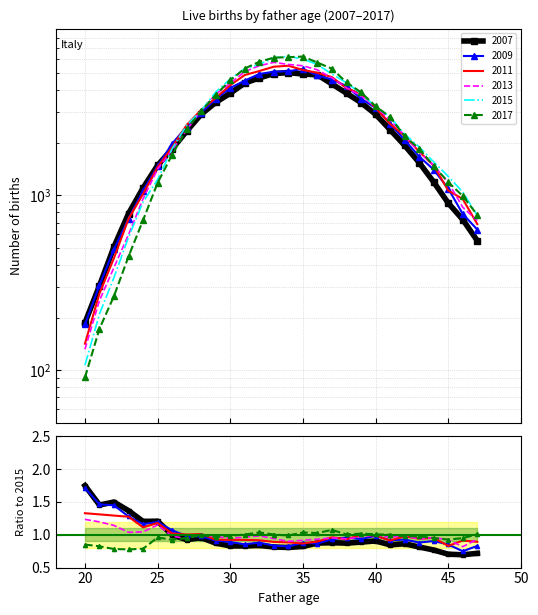

How many lines are shown in the chart?

6